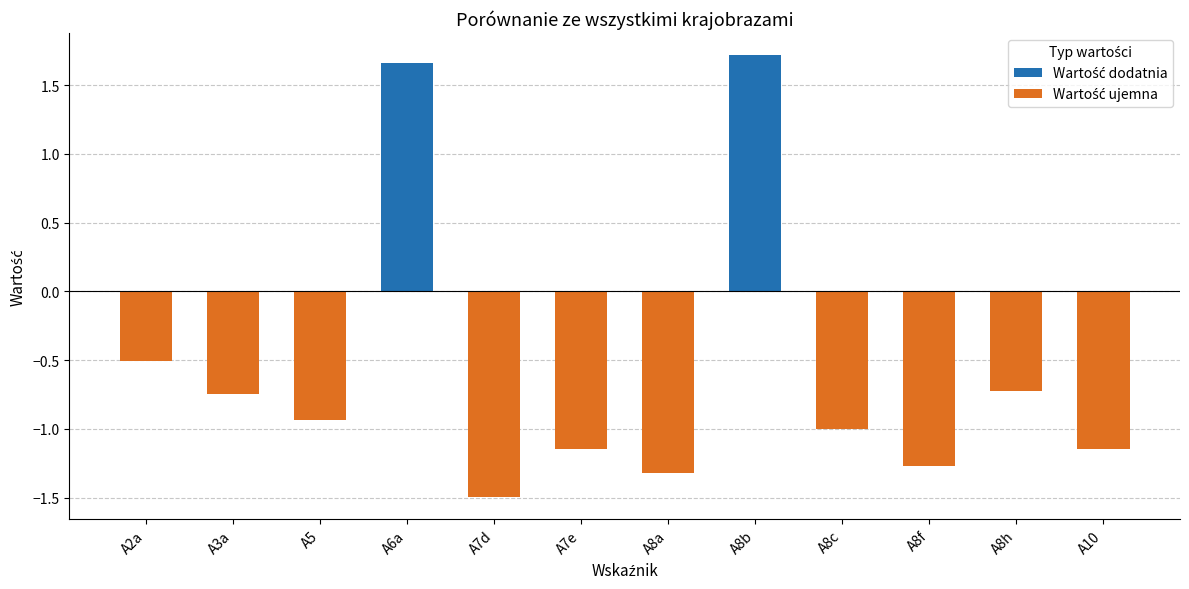

What is the minimum value shown in the chart?

-1.5